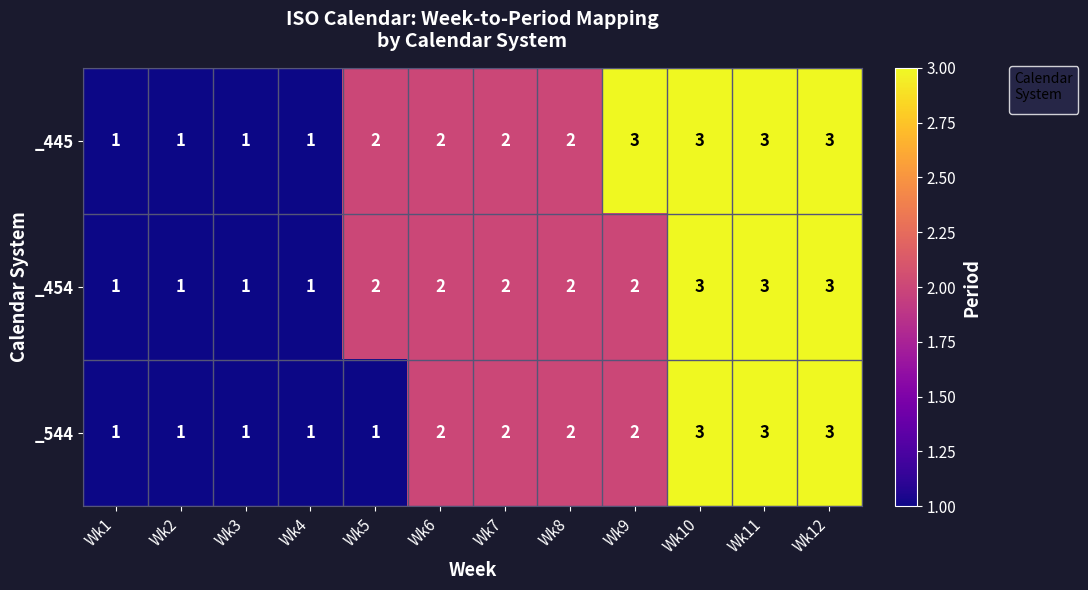

Which series has the largest total across all categories?

_445